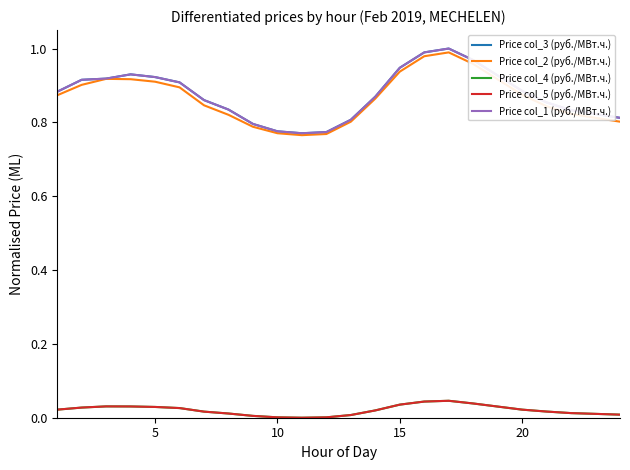

How many interior local peaks does the Price col_2 (руб./МВт.ч.) series have?

2